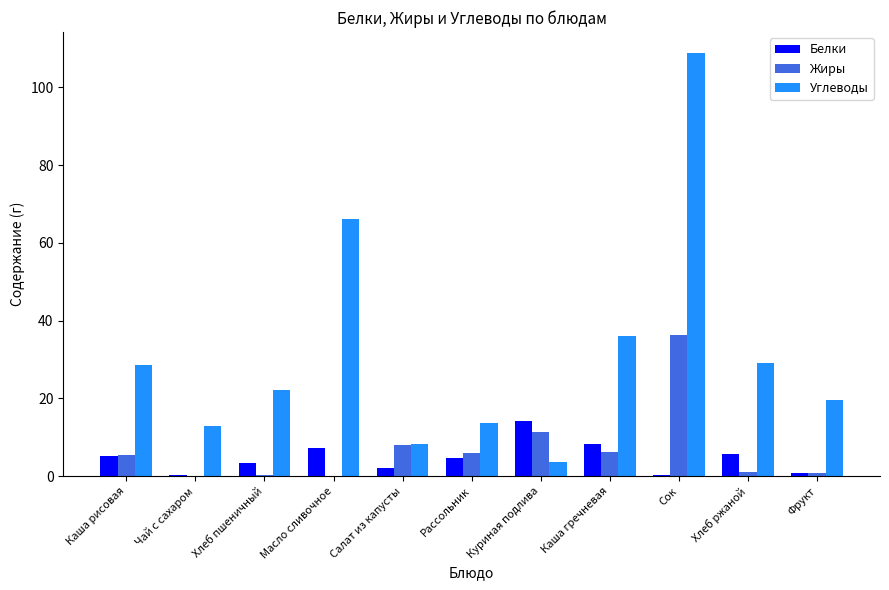

Between Масло сливочное and Хлеб ржаной, which series saw the biggest shift?

Углеводы